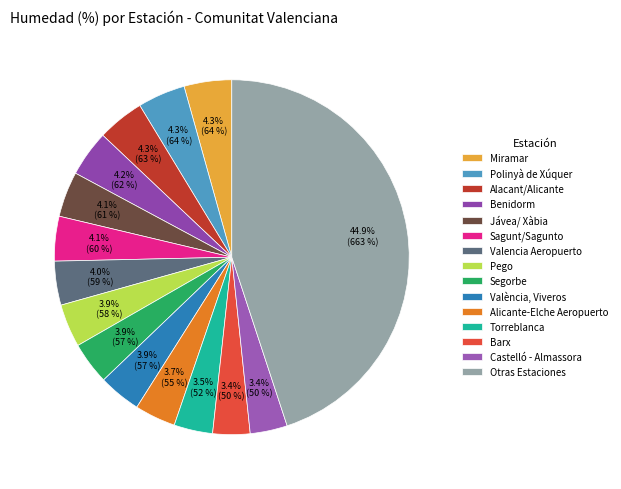

How many segments does this pie chart have?

15